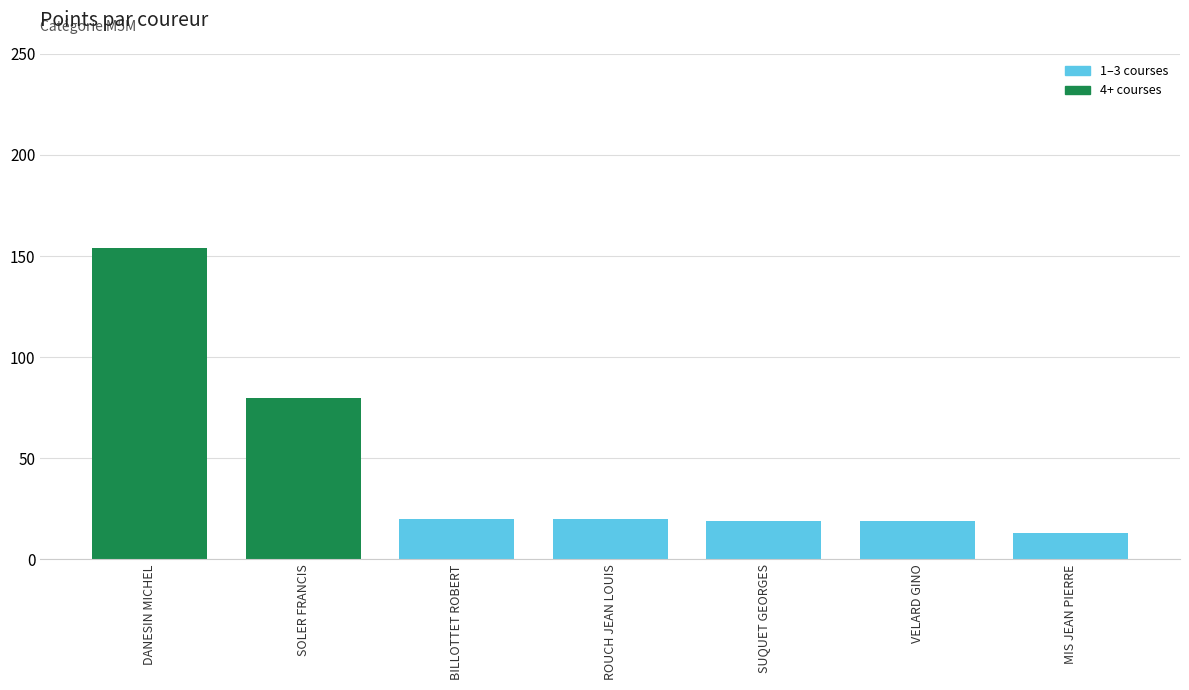

What is the label of the 4th bar from the right?

ROUCH JEAN LOUIS